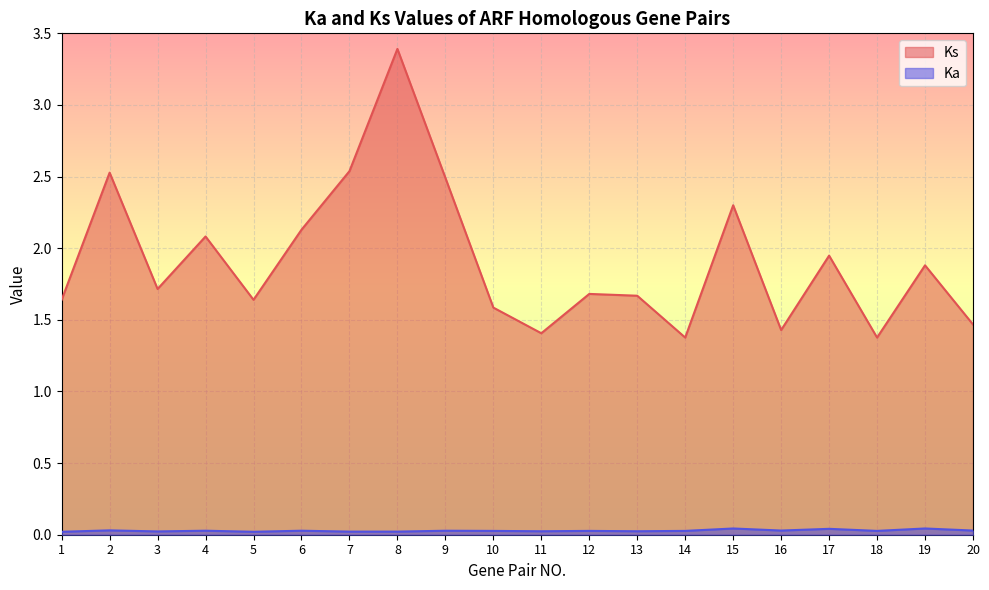

At which category is the sum across all series the highest?

8